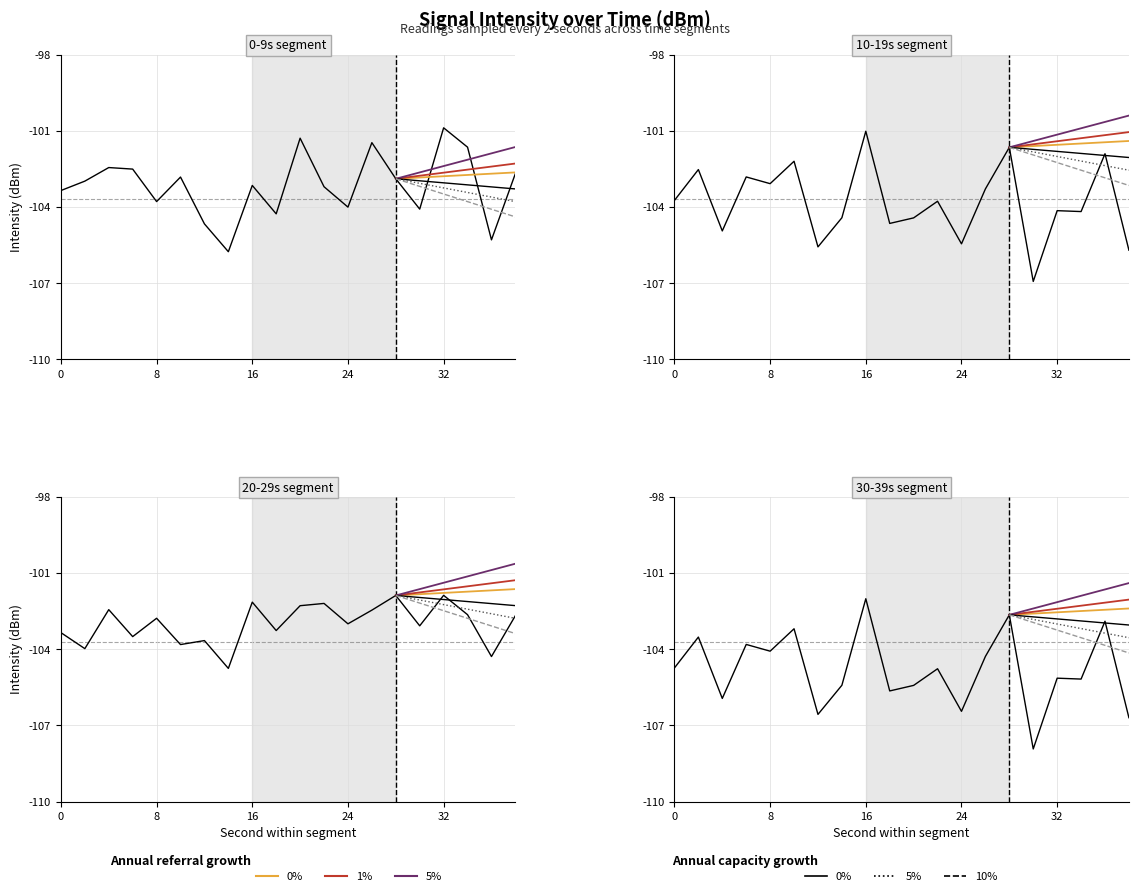

Is the value of 0-9s at 24 greater than the value of 20-29s at 0?

No